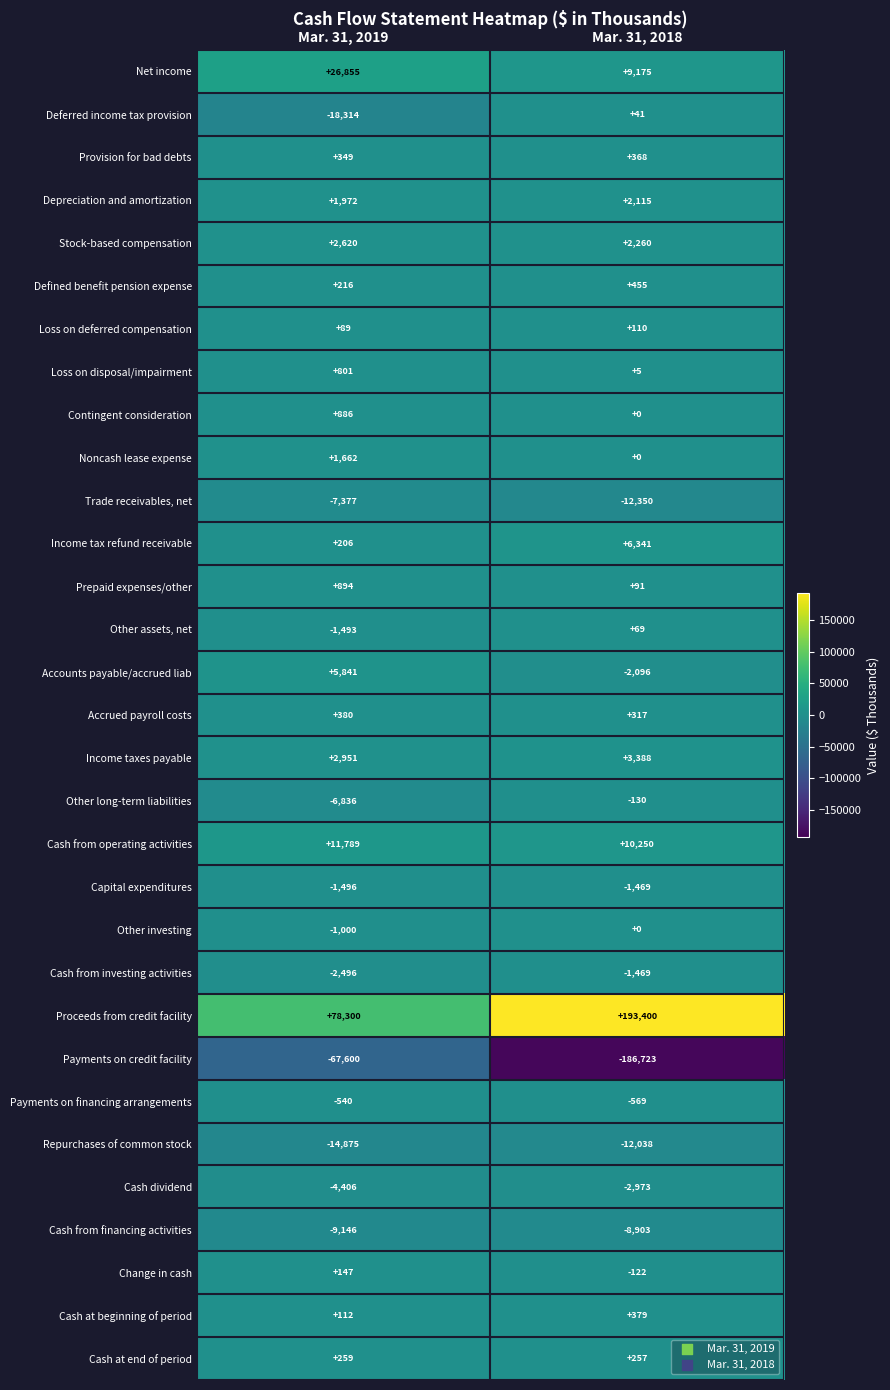

Where is Cash from financing activities nearest to the value -9024?

Mar. 31, 2018